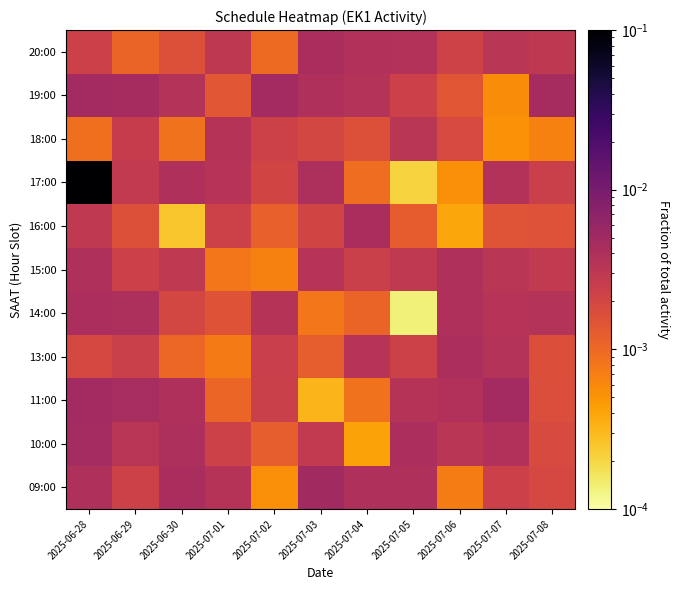

List the series in order of their peak value, lowest first.

18:00, 15:00, 14:00, 13:00, 16:00, 20:00, 10:00, 19:00, 11:00, 09:00, 17:00